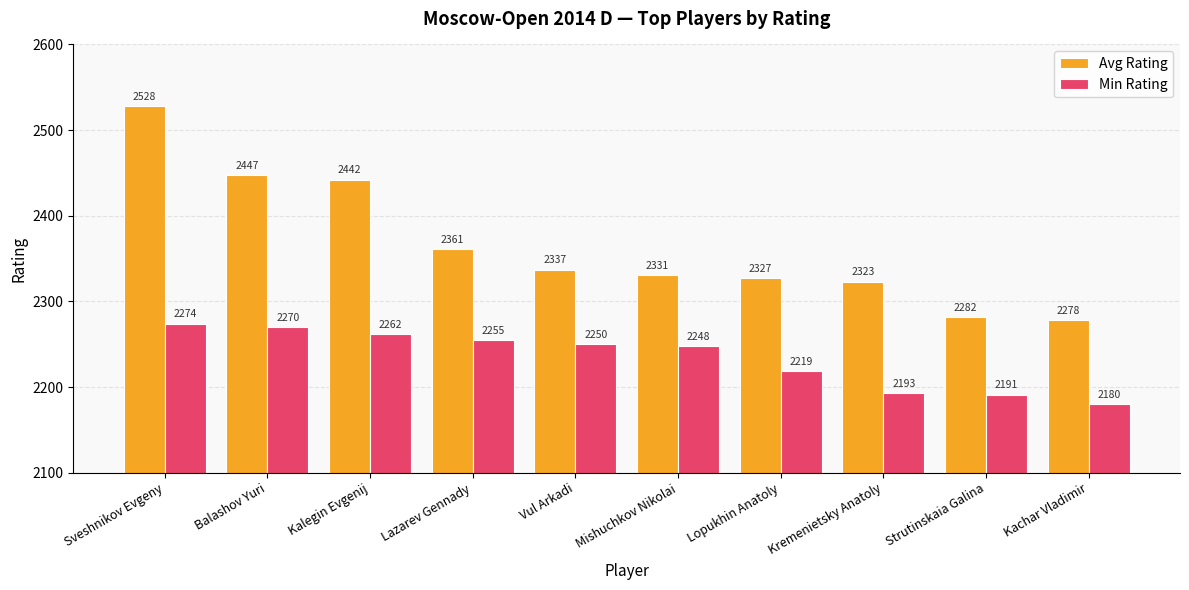

At which category is the sum across all series the highest?

Sveshnikov Evgeny